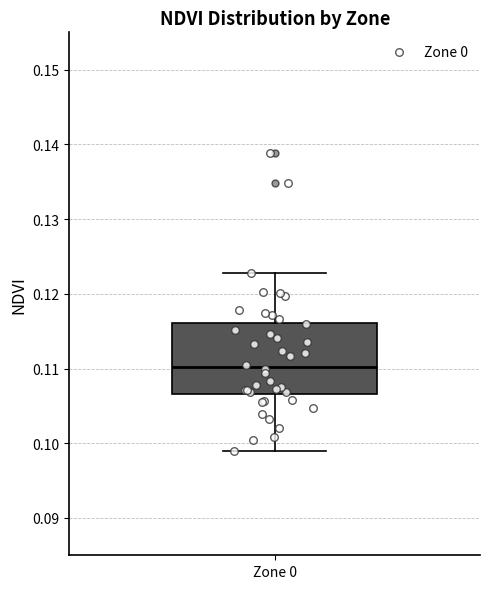

Transcribe this box plot: give where the median line is, the range the box spans, and where the two whiskers end, as read against the y-axis. The values are not printed on the chart, so give them approximately, as read against the axis.

median 0.110, box 0.107 to 0.116, whiskers 0.099 to 0.123